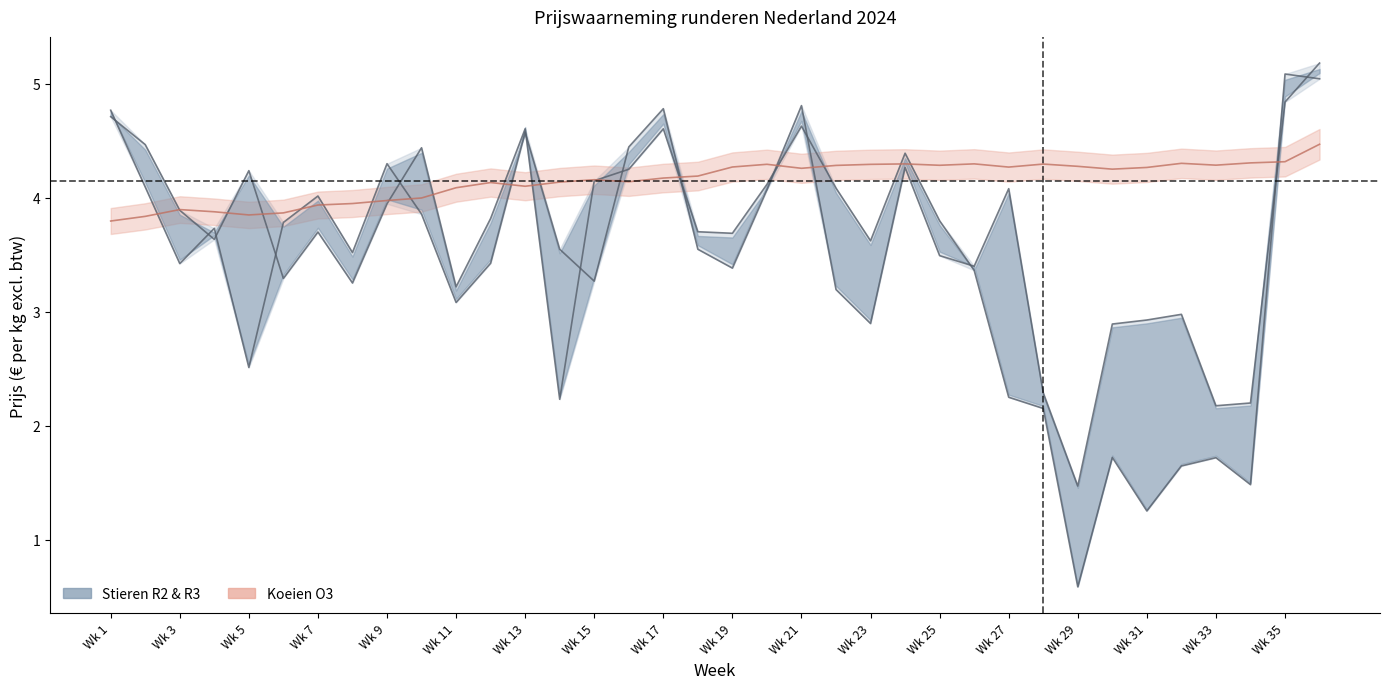

Reading left to right, list all the values displayed in this chart.

Stieren R2: 4.8	4.1	3.4	3.7	2.5	3.8	4.0	3.5	4.3	3.9	3.1	3.4	4.6	3.5	3.3	4.4	4.8	3.5	3.4	4.1	4.8	3.2	2.9	4.3	3.5	3.4	4.1	2.3	1.5	2.9	2.9	3.0	2.2	2.2	4.8	5.2
Stieren R3: 4.7	4.5	3.9	3.6	4.2	3.3	3.7	3.3	3.9	4.4	3.2	3.8	4.6	2.2	4.2	4.3	4.6	3.7	3.7	4.1	4.6	4.1	3.6	4.4	3.8	3.4	2.3	2.2	0.6	1.7	1.3	1.6	1.7	1.5	5.1	5.0
Koeien O3: 3.8	3.8	3.9	3.9	3.9	3.9	3.9	4.0	4.0	4.0	4.1	4.1	4.1	4.1	4.2	4.1	4.2	4.2	4.3	4.3	4.3	4.3	4.3	4.3	4.3	4.3	4.3	4.3	4.3	4.3	4.3	4.3	4.3	4.3	4.3	4.5